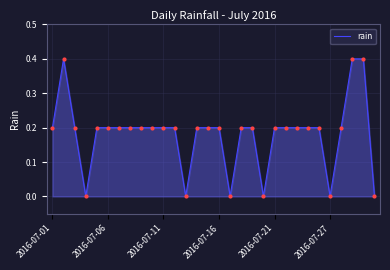

Count the values in the range 0 to 1.

30